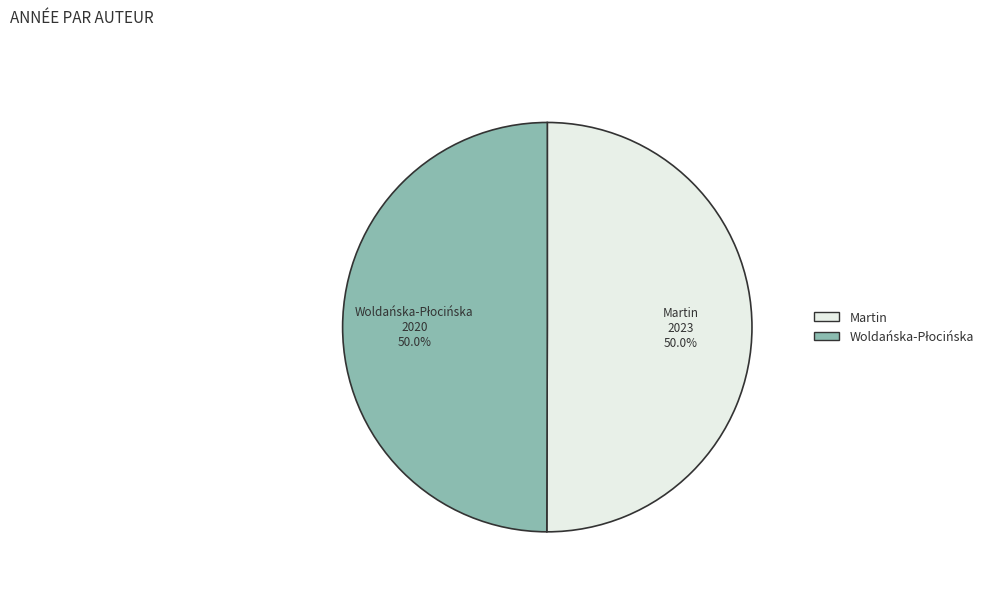

Count the number of slices in the pie.

2